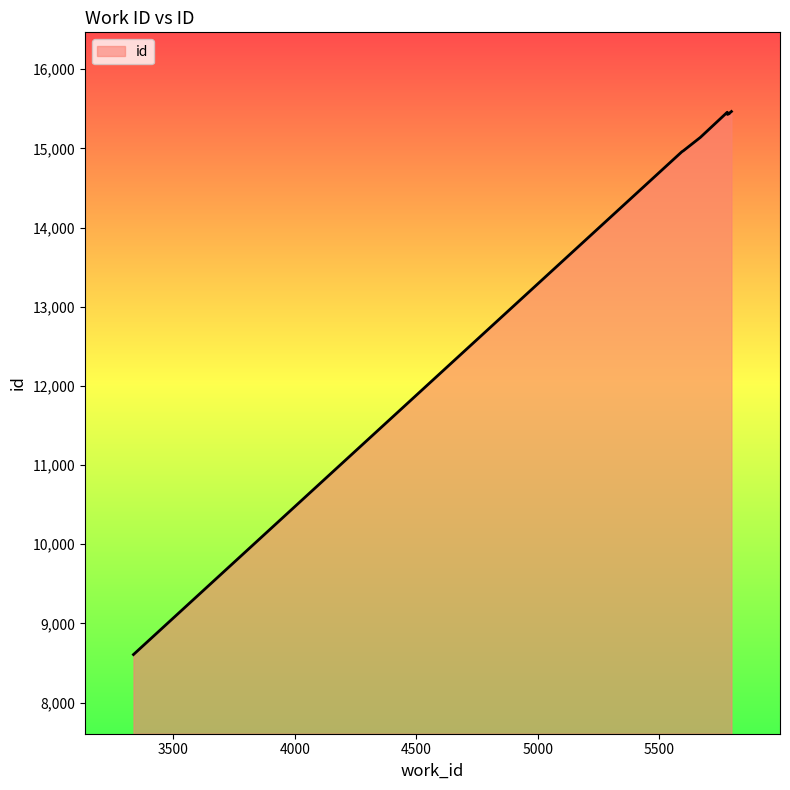

What is the maximum value shown in the chart?

15465